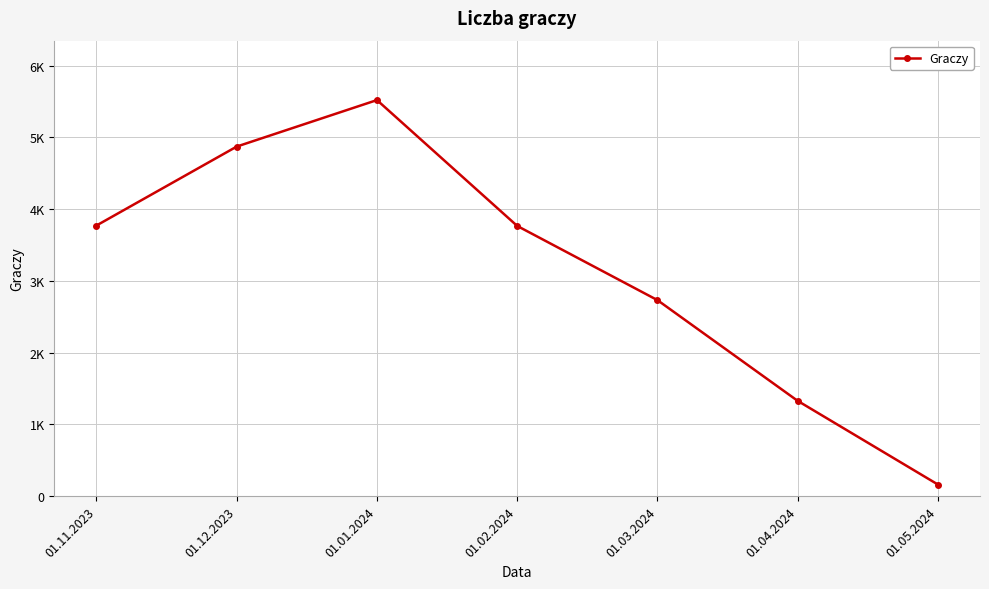

At which label does the data first exceed 3766?

01.11.2023